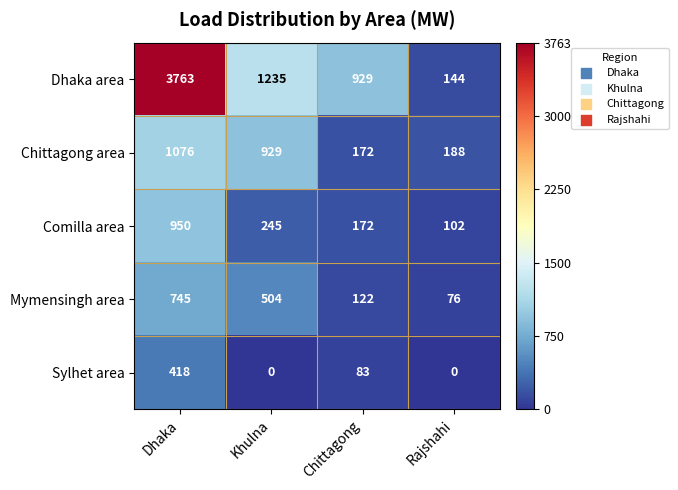

At which category is the sum across all series the highest?

Dhaka